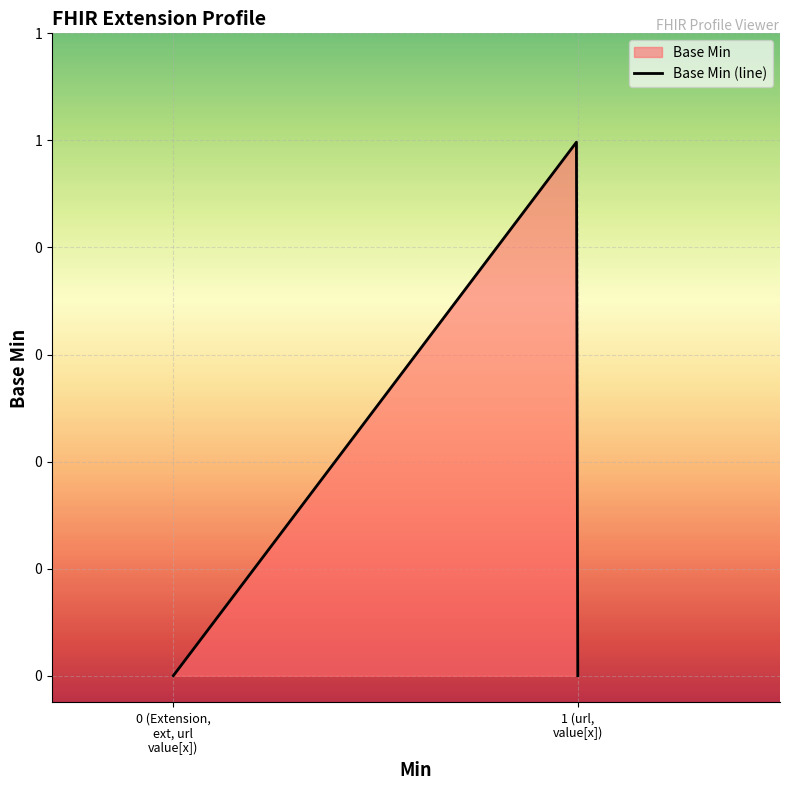

How many lines are shown in the chart?

1